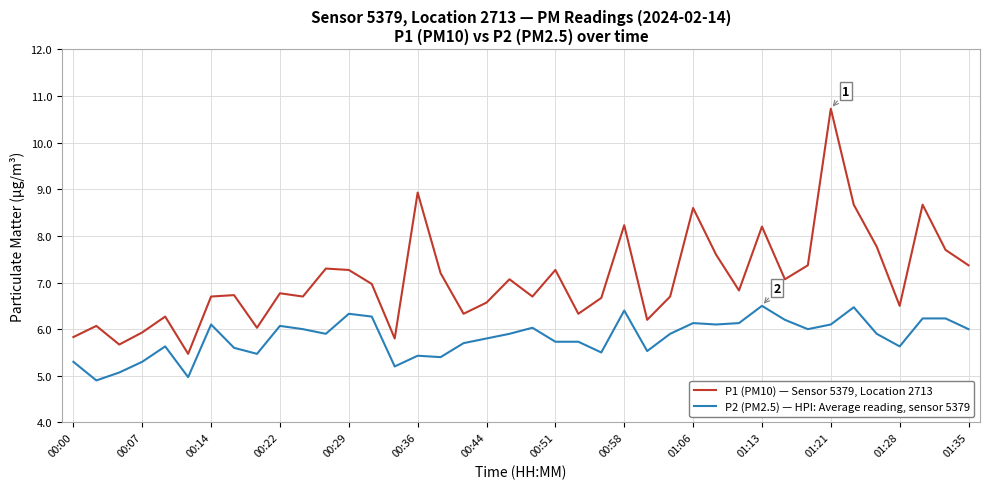

Which series has the widest spread of values?

P1 (PM10) — Sensor 5379, Location 2713